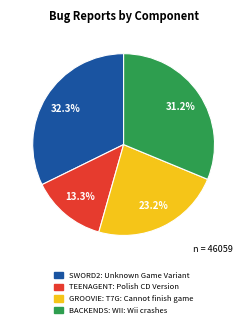

Combined, what portion of the pie is TEENAGENT: Polish CD Version and SWORD2: Unknown Game Variant?

45.6%